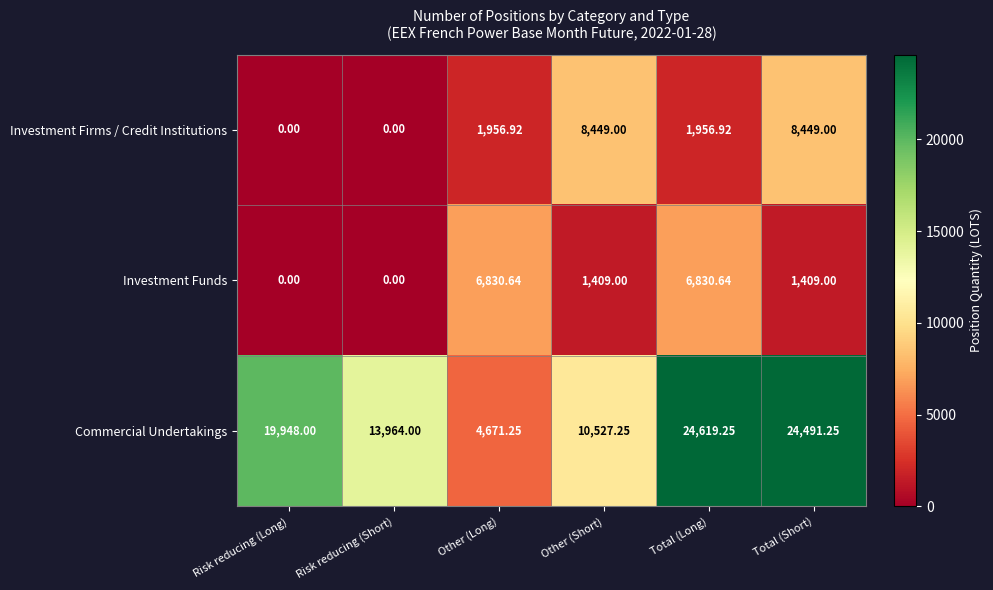

How many data points in Investment Funds are less than 1409?

2